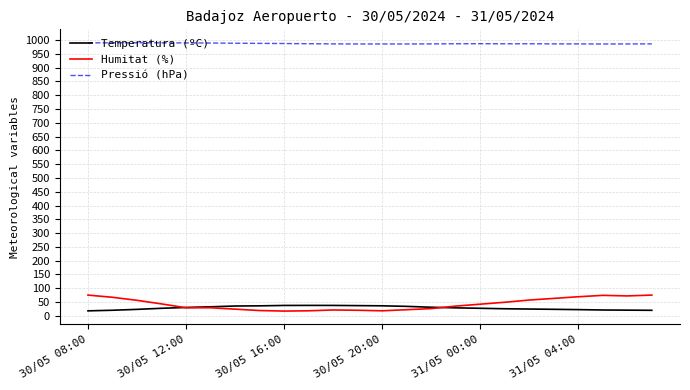

True or false: Humitat (%) and Pressió (hPa) cross at least once.

False